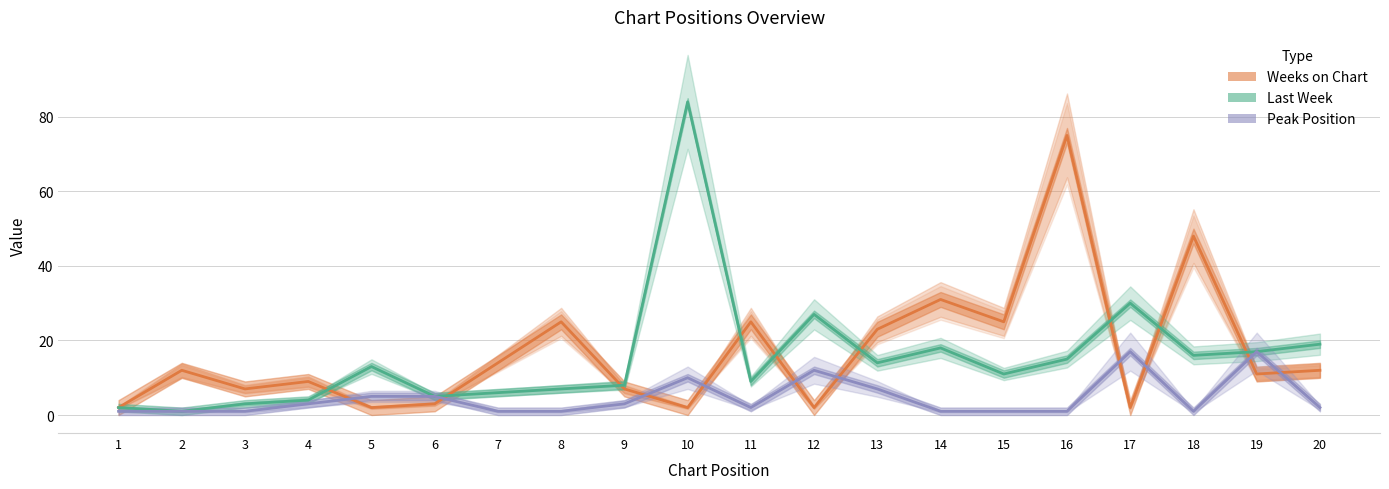

Which series has the widest spread of values?

Last Week